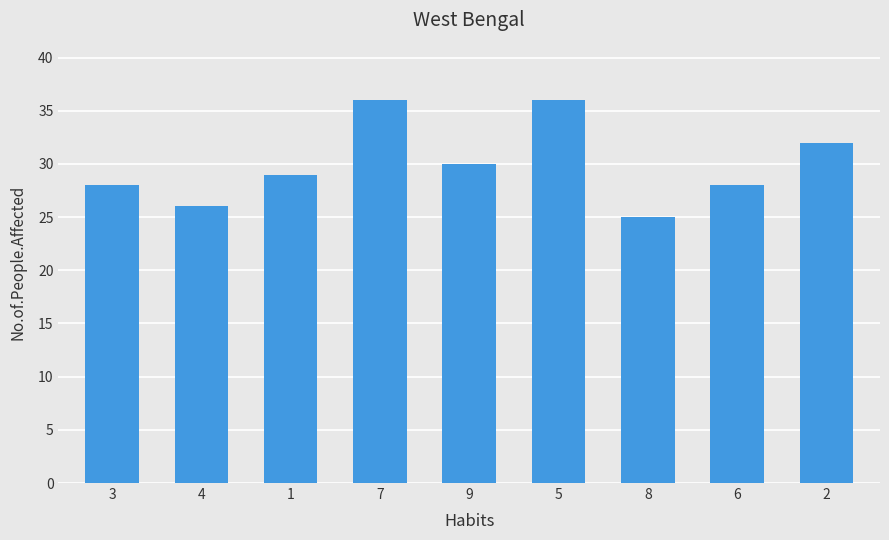

What is the label of the 7th bar from the left?

8